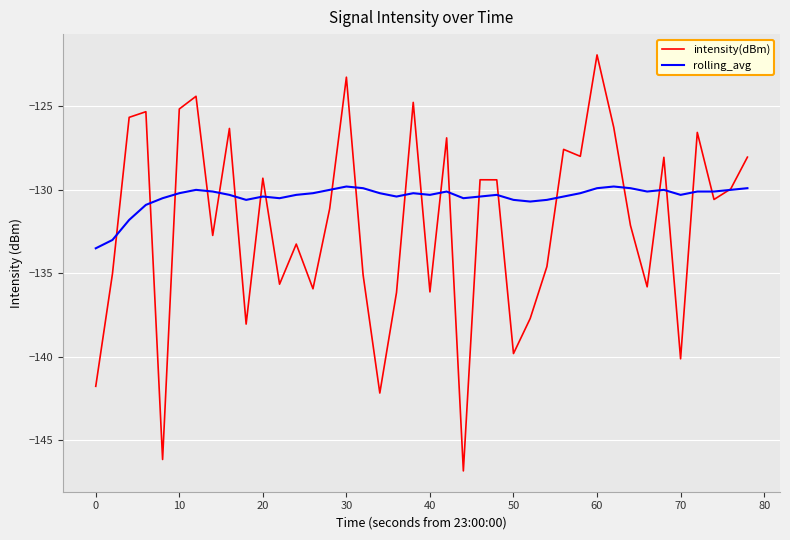

Which series has the largest total across all categories?

rolling_avg